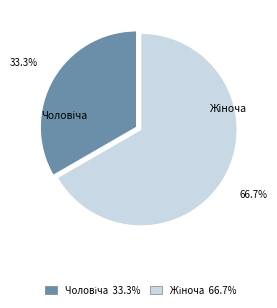

To the nearest percent, what is the difference between the largest and smallest slice percentages?

33%